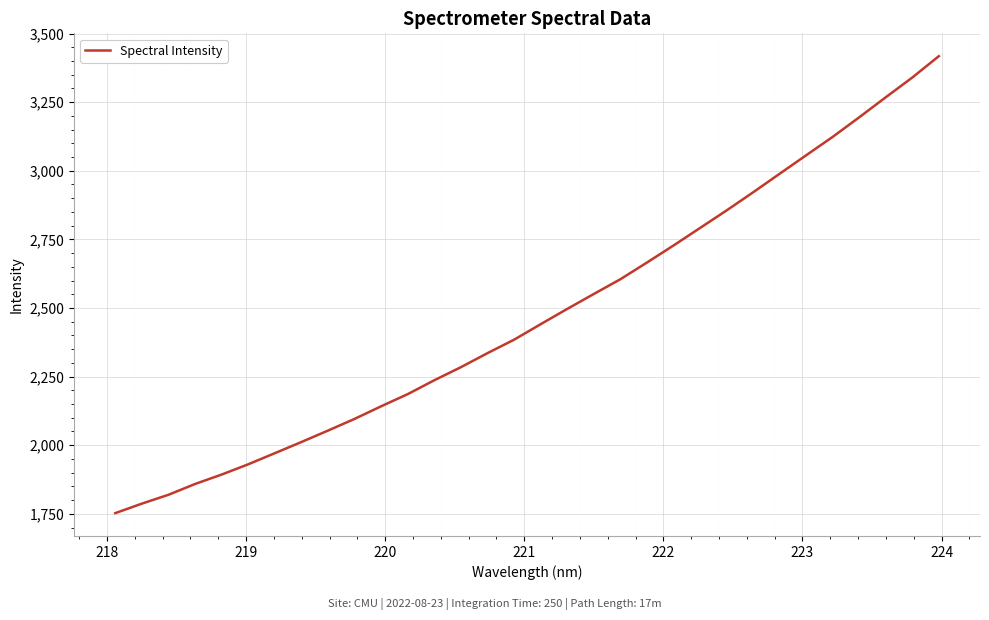

What is the difference between the maximum and minimum values?

1665.1